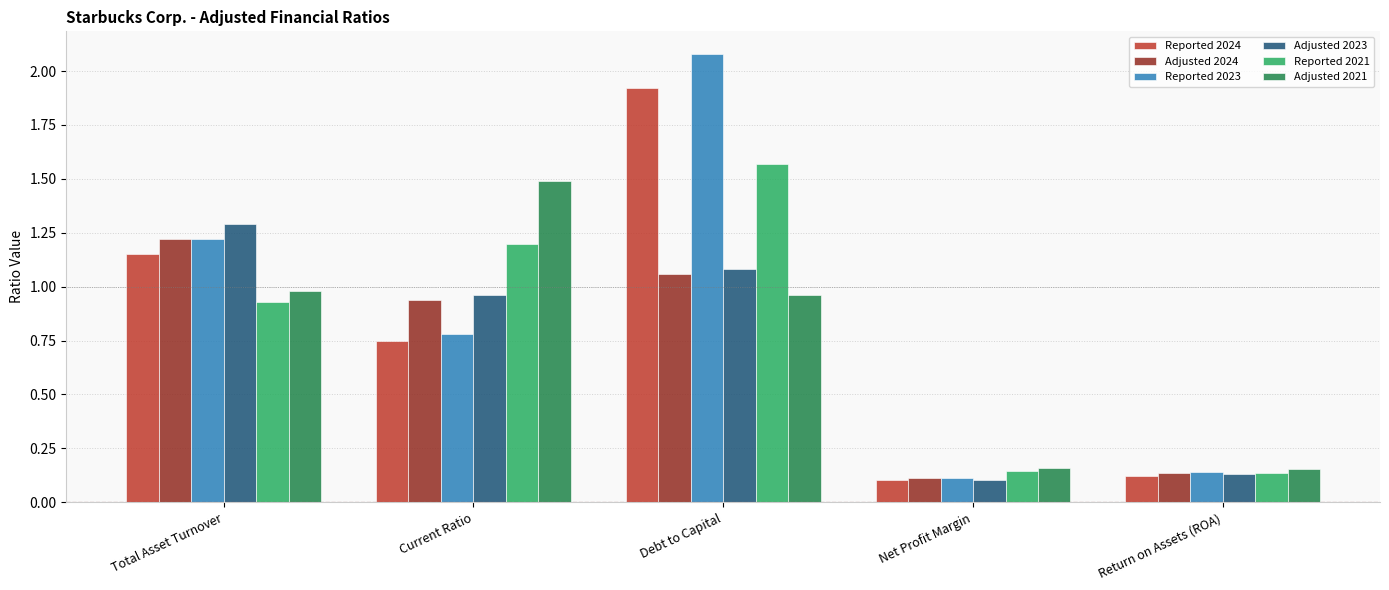

What is the difference between the highest and lowest values at Total Asset Turnover?

0.4